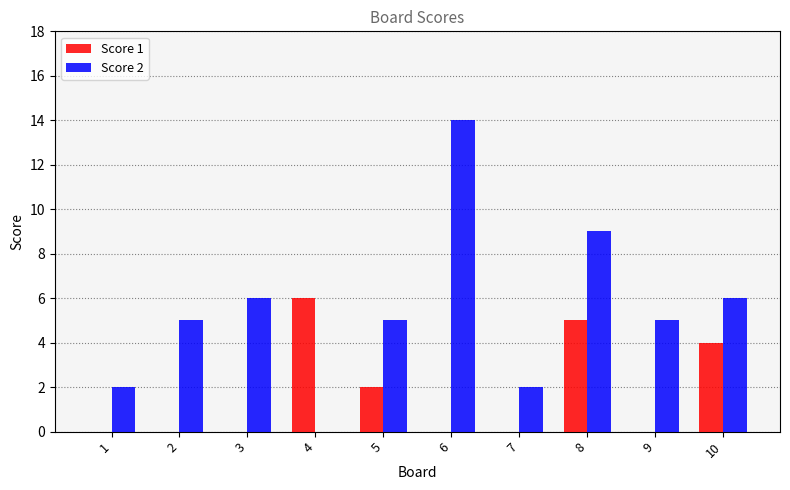

The value of Score 2 at 6 is 7. True or false?

False